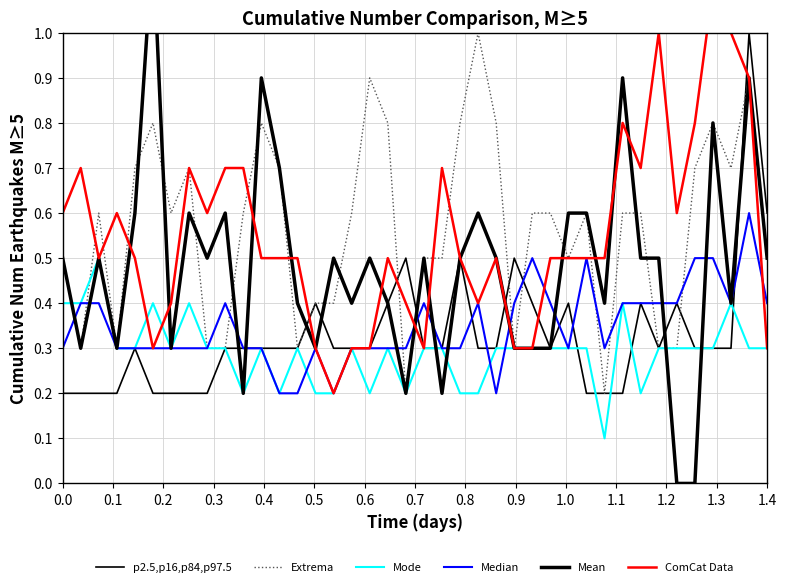

Which series has the largest range (max minus min)?

Mean